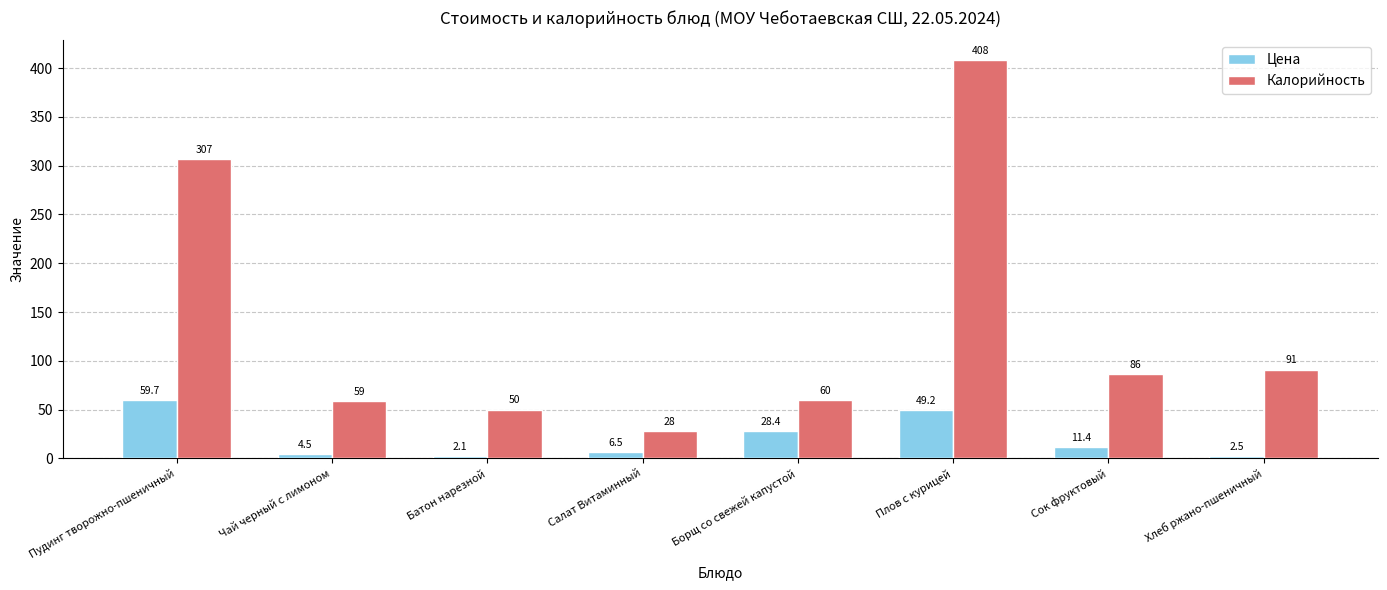

What is the sum of the Цена values at Сок фруктовый and Плов с курицей?

60.6